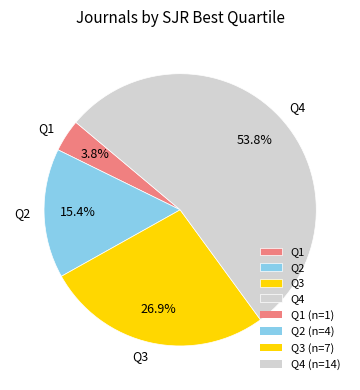

Which slice is the smallest?

Q1